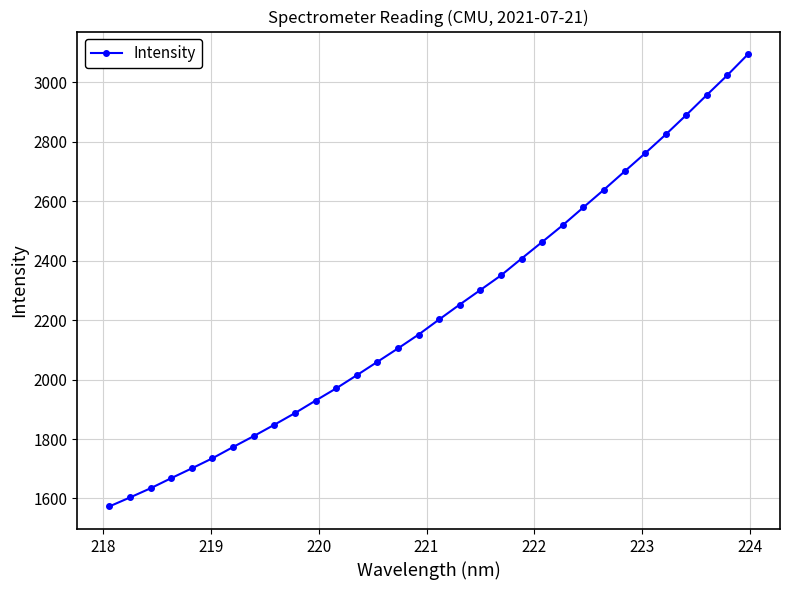

What is the greatest value displayed?

3094.2